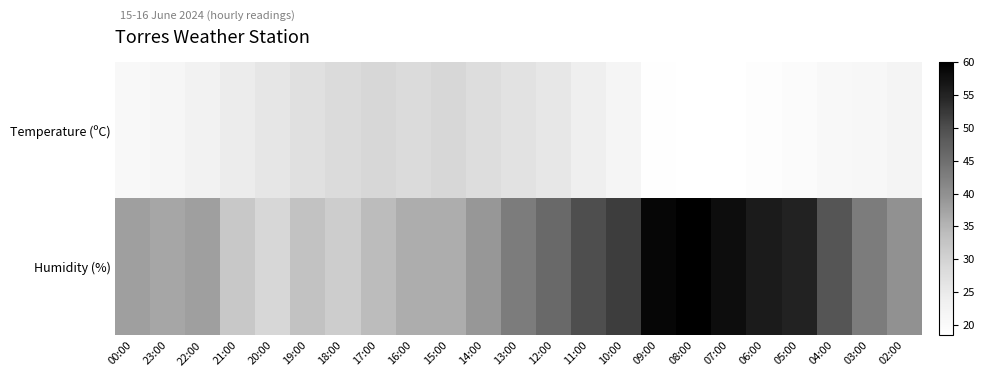

Reading left to right, list all the values displayed in this chart.

Temperature (ºC): 00:00=20.7	23:00=21.4	22:00=22.7	21:00=24.5	20:00=25.8	19:00=27.3	18:00=28.3	17:00=29.0	16:00=28.3	15:00=29.0	14:00=27.9	13:00=26.8	12:00=25.5	11:00=23.6	10:00=21.7	09:00=18.8	08:00=18.4	07:00=18.5	06:00=18.9	05:00=19.6	04:00=20.6	03:00=21.2	02:00=22.0
Humidity (%): 00:00=38.0	23:00=37.0	22:00=38.0	21:00=32.0	20:00=29.0	19:00=33.0	18:00=31.0	17:00=34.0	16:00=36.0	15:00=36.0	14:00=39.0	13:00=43.0	12:00=46.0	11:00=50.0	10:00=52.0	09:00=59.0	08:00=60.0	07:00=58.0	06:00=56.0	05:00=55.0	04:00=49.0	03:00=43.0	02:00=40.0